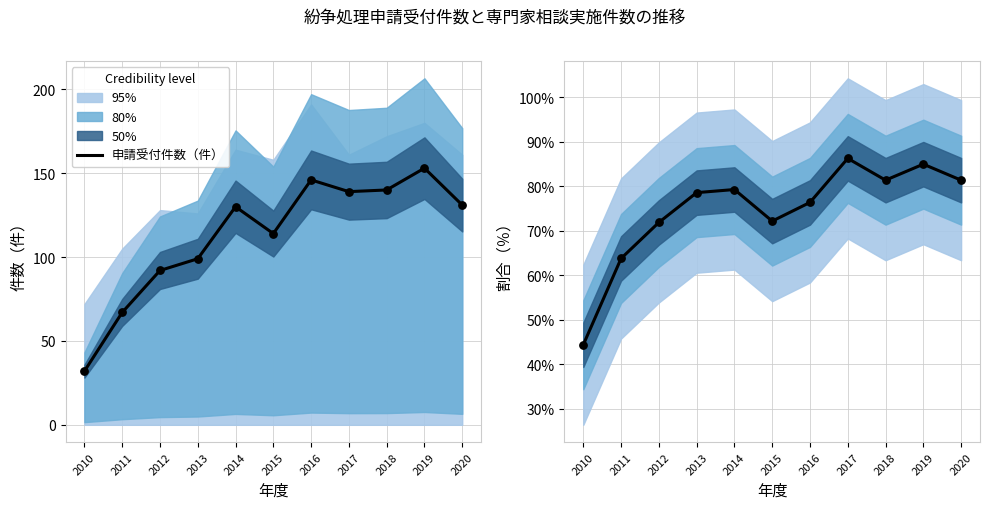

The value of 申請受付件数（件） at 2016 is 146. True or false?

True